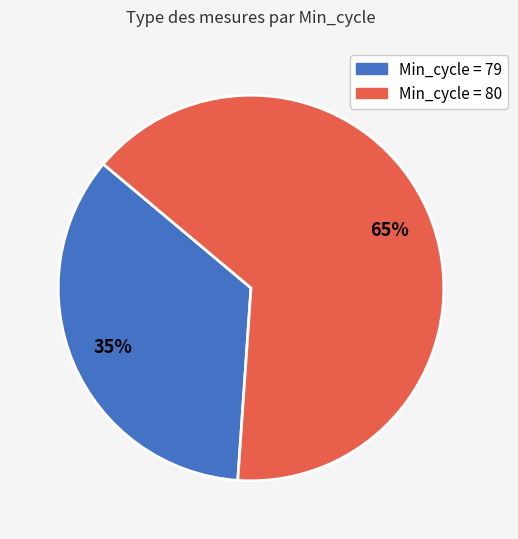

To the nearest percent, what is the difference between the largest and smallest slice percentages?

30%